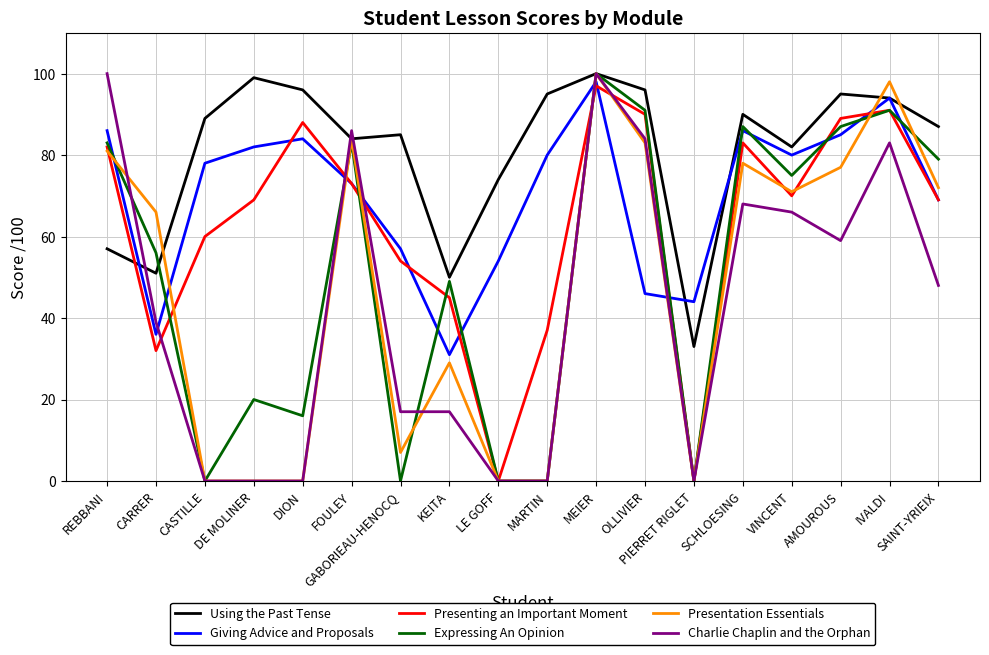

At which category does Giving Advice and Proposals reach its first local valley?

CARRER